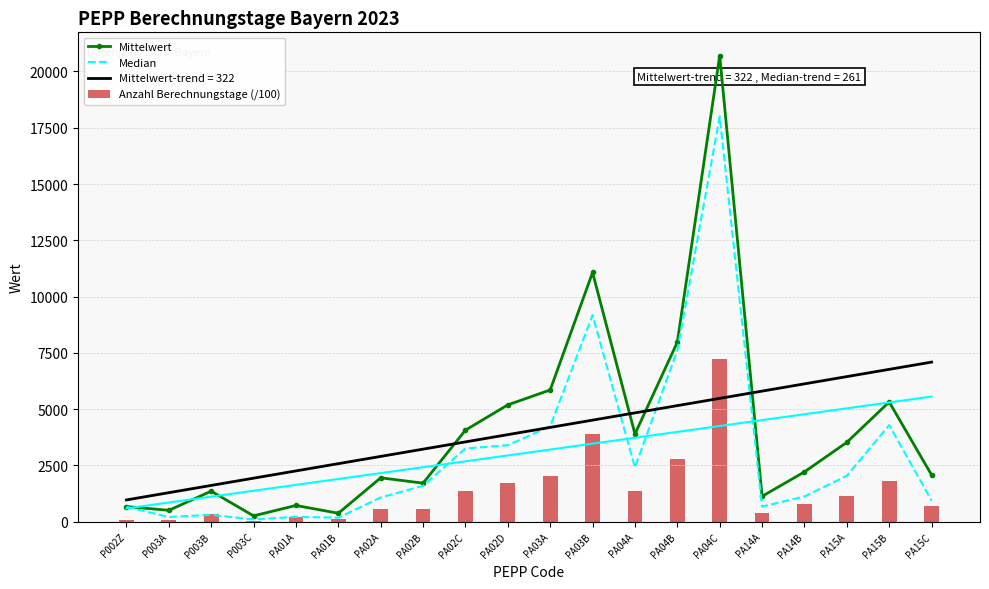

What is the maximum value shown in the chart?

20702.8